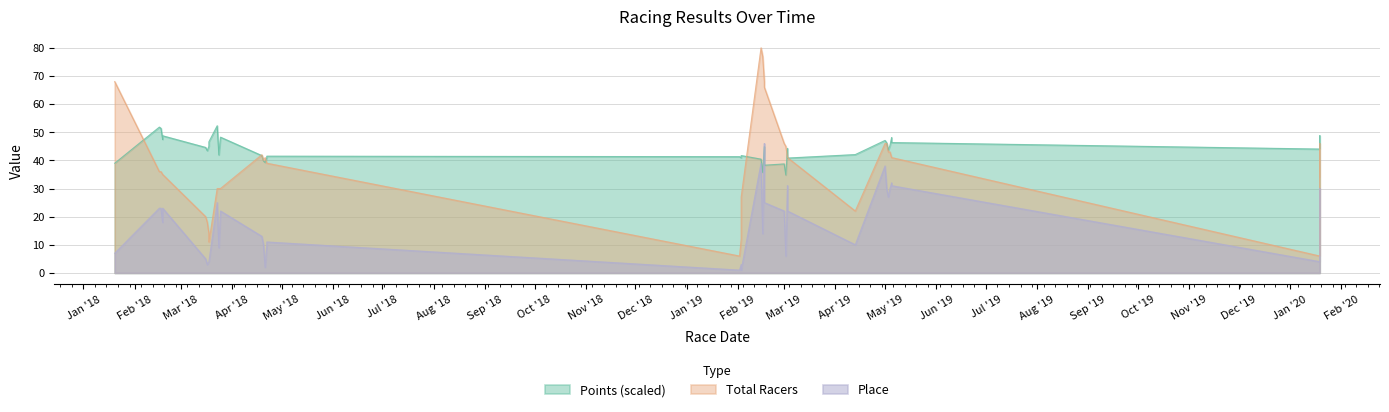

What is the average value of the Place series?

17.8